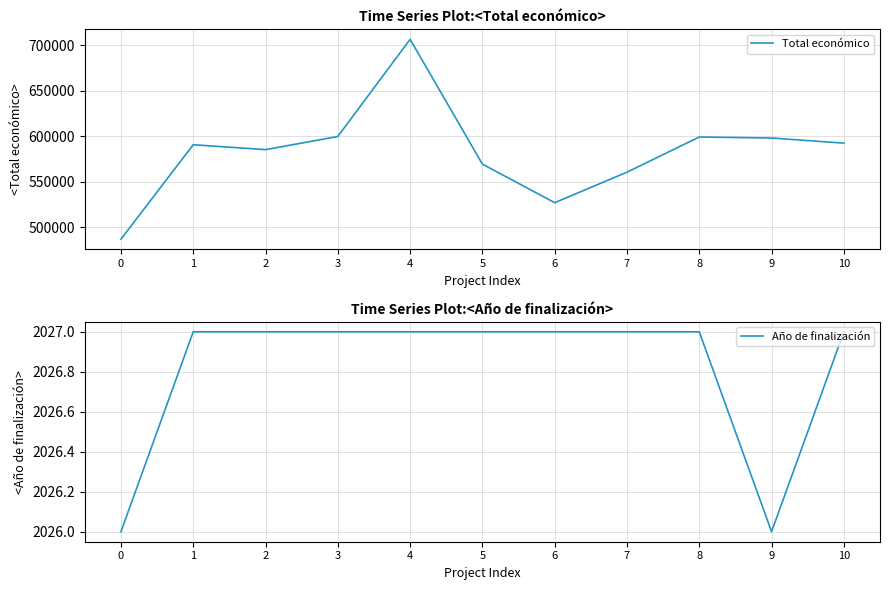

At which category is the sum across all series the highest?

4